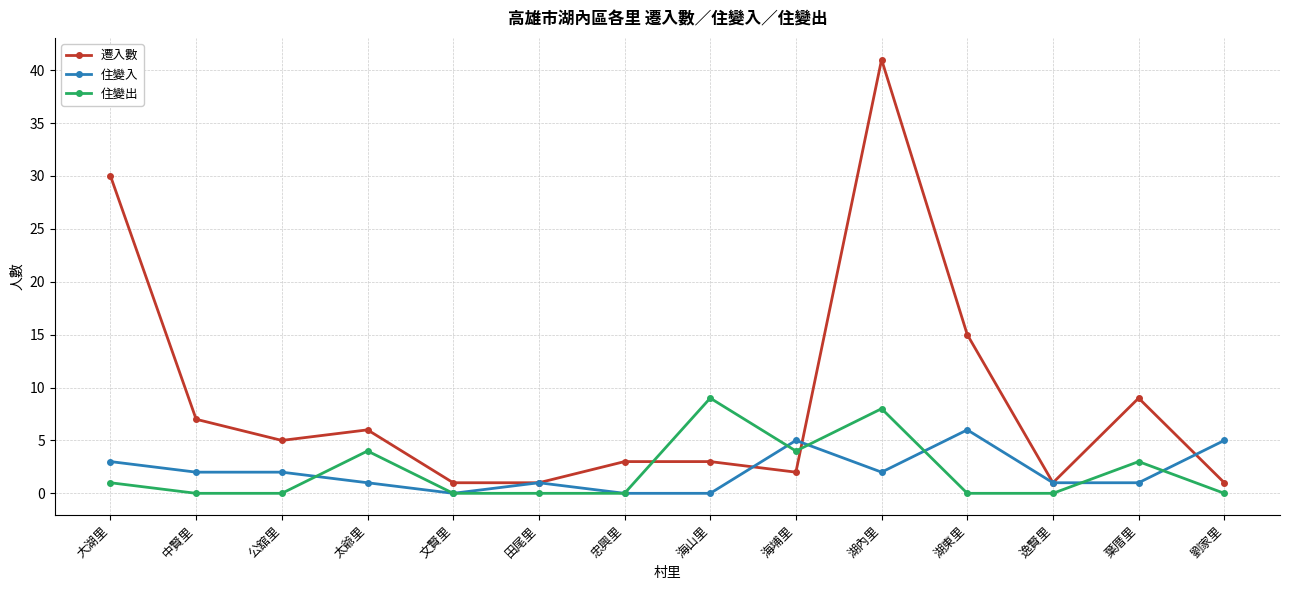

What is the difference between the highest and lowest values at 太爺里?

5